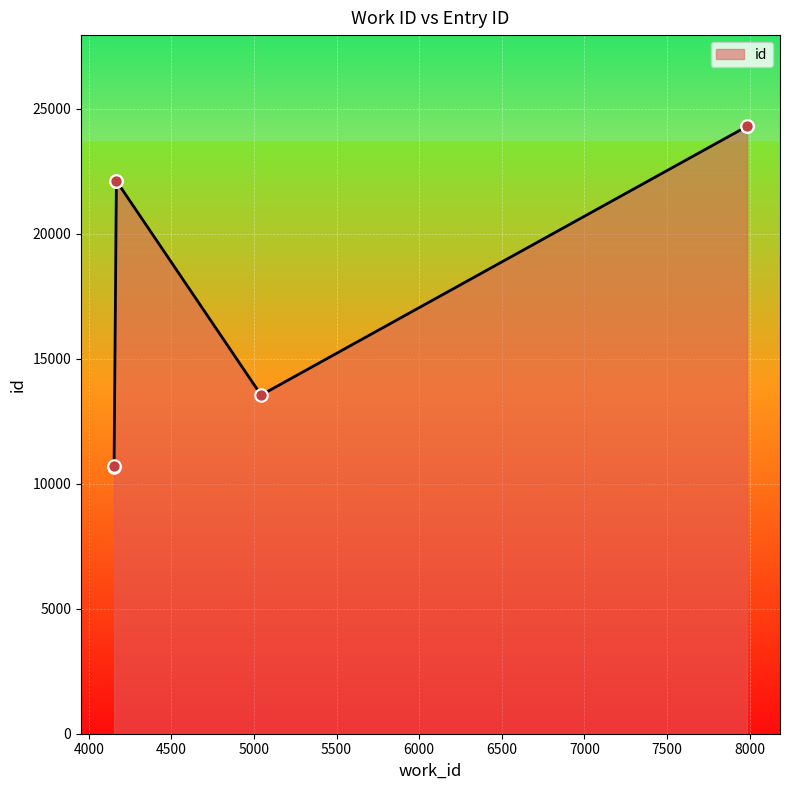

What is the ratio of the value at 7984 to the value at 5043?

1.8